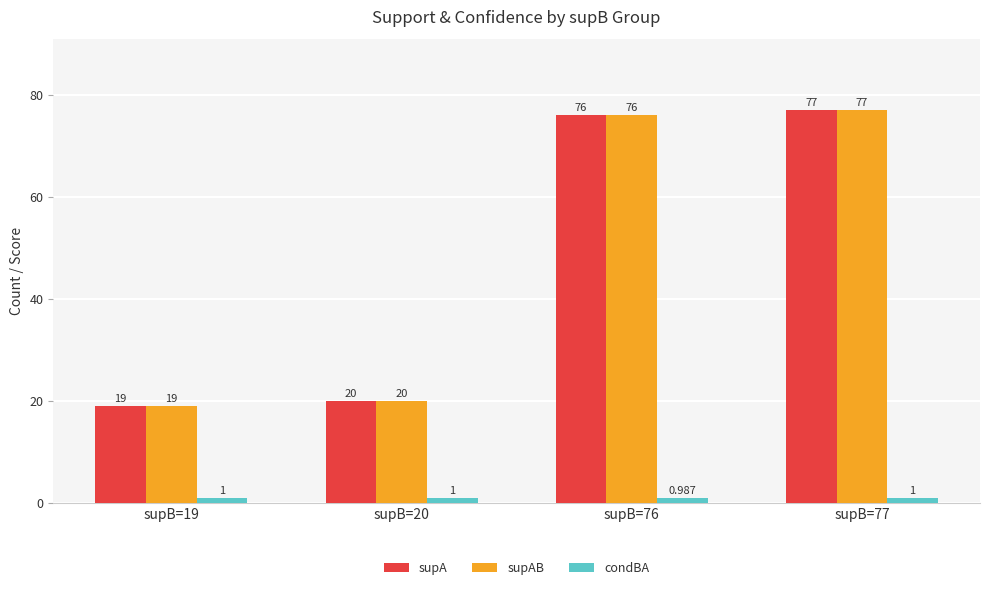

True or false: supAB has a value of 29.4 at supB=19.

False